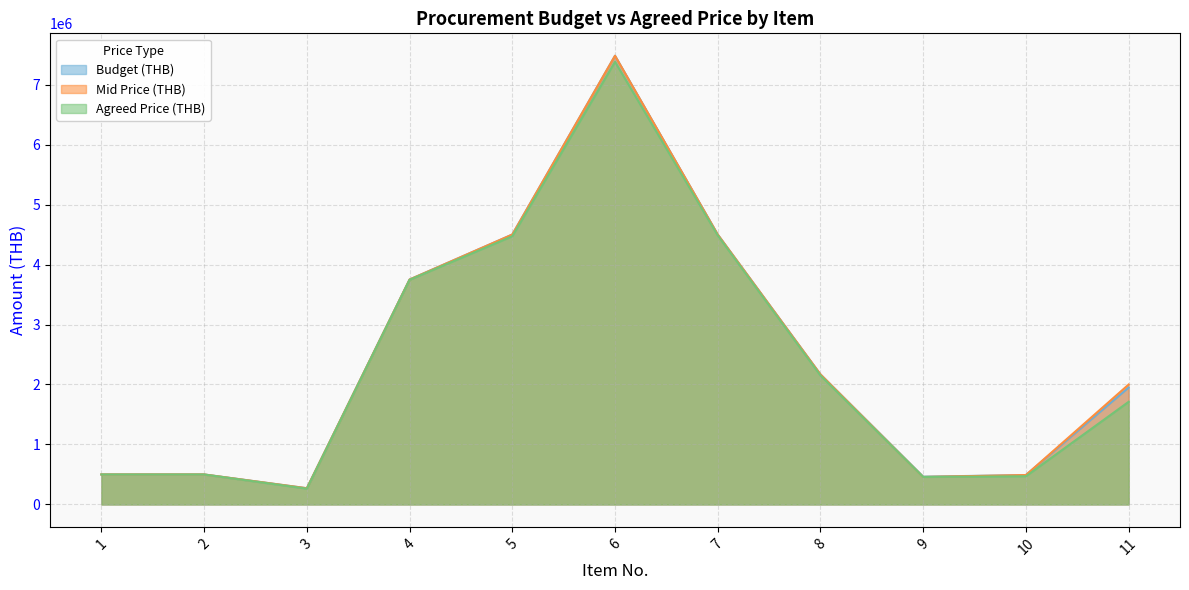

In Mid Price (THB), how many points are higher than both neighbors (excluding endpoints)?

2